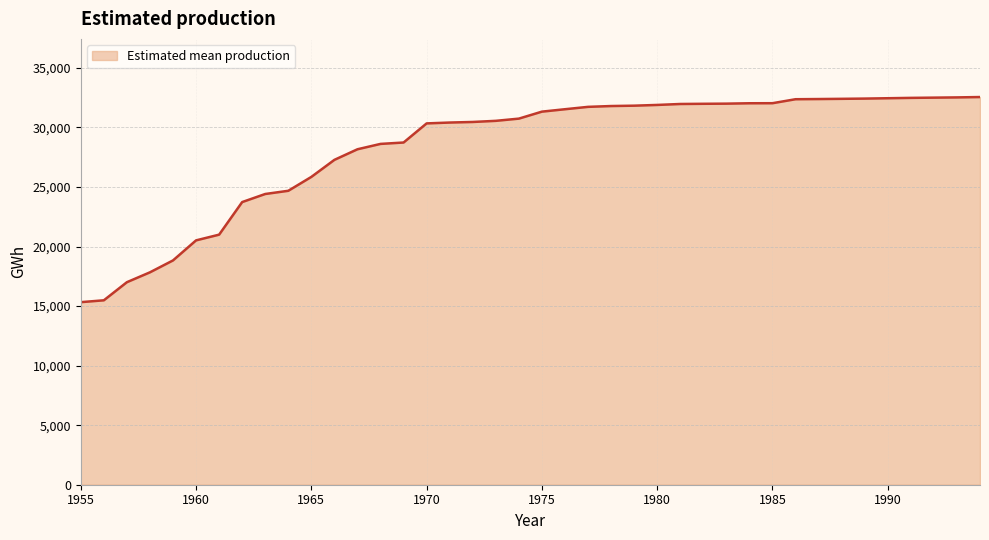

What is the difference between the maximum and minimum values?

17222